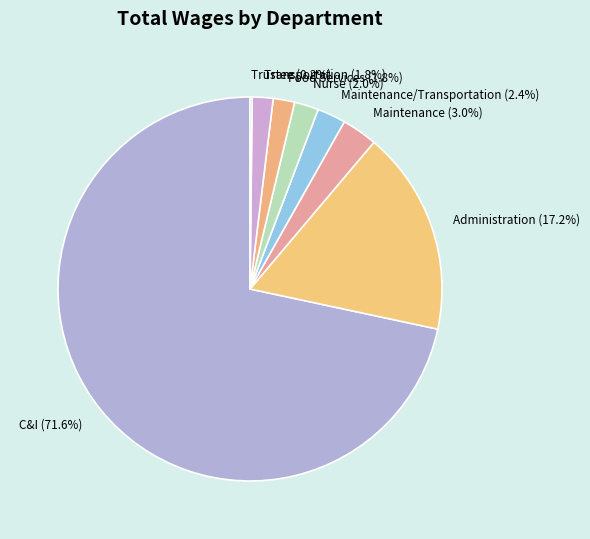

Approximately how many times larger is the value at Administration (17.2%) compared to Maintenance (3.0%)?

5.7